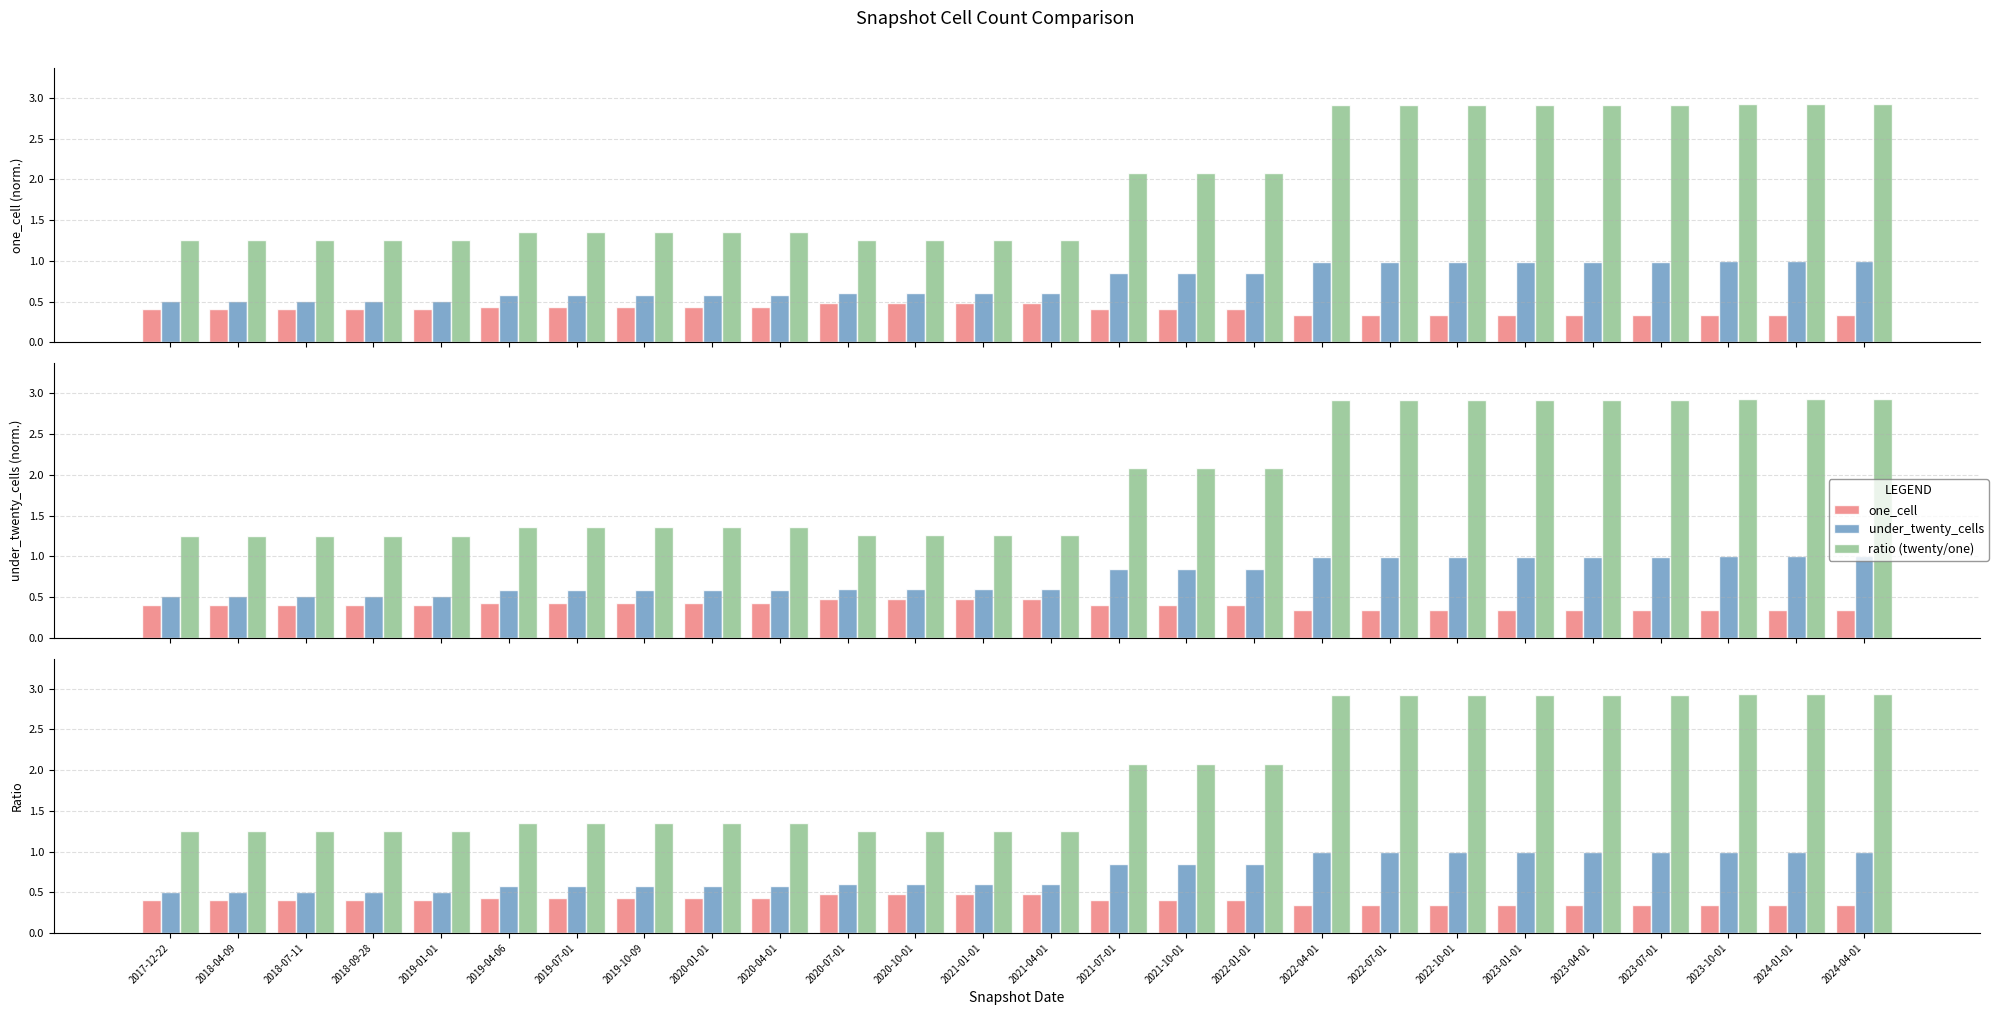

Is it true that ratio (twenty/one) equals 1.3 at 2020-07-01?

True